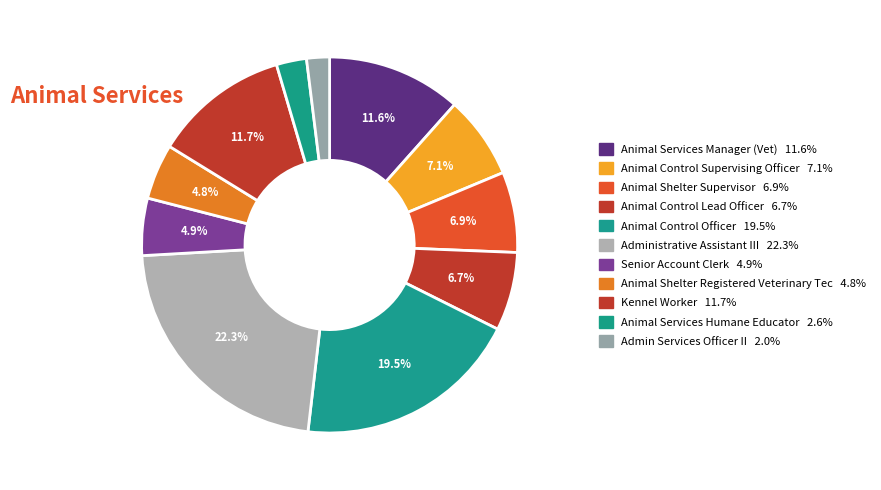

How many slices are in this pie chart?

11